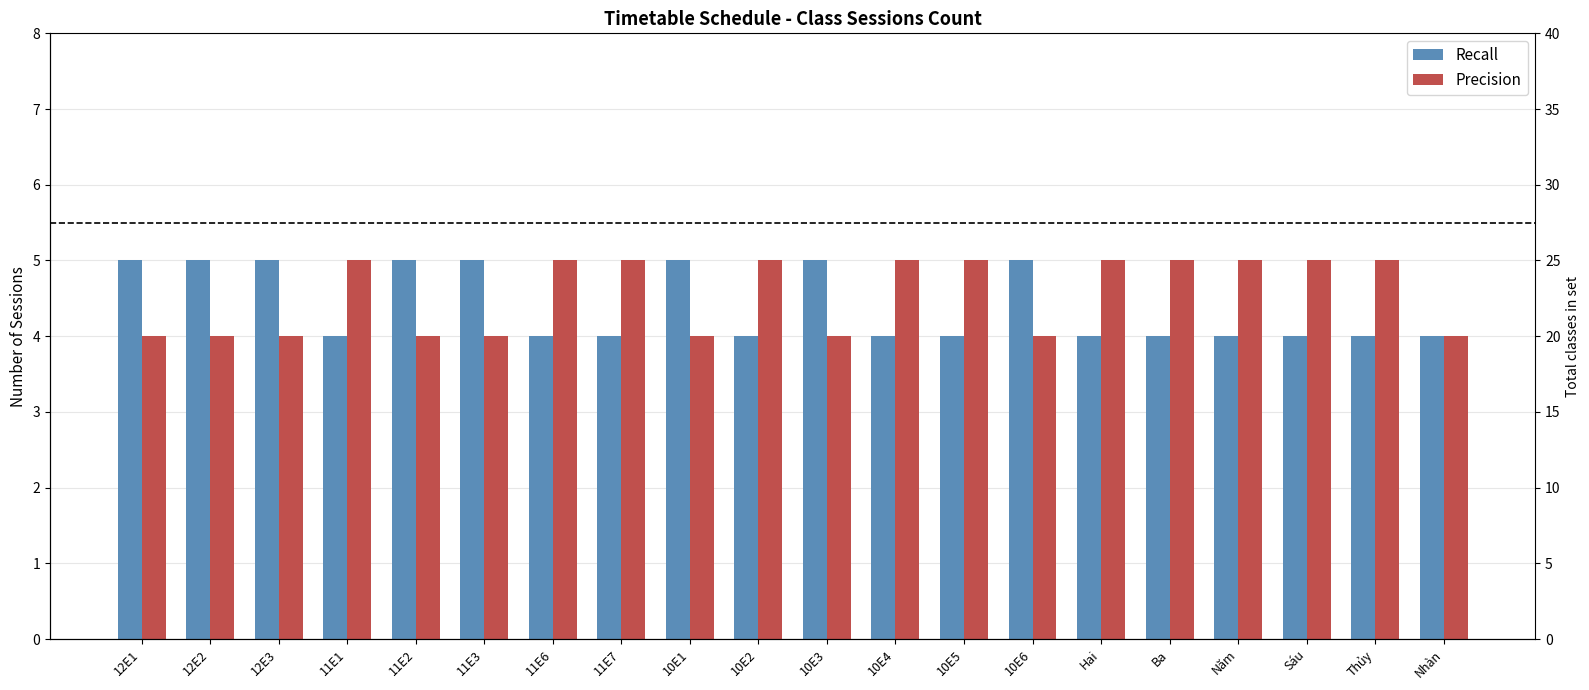

Which series has the widest spread of values?

Recall